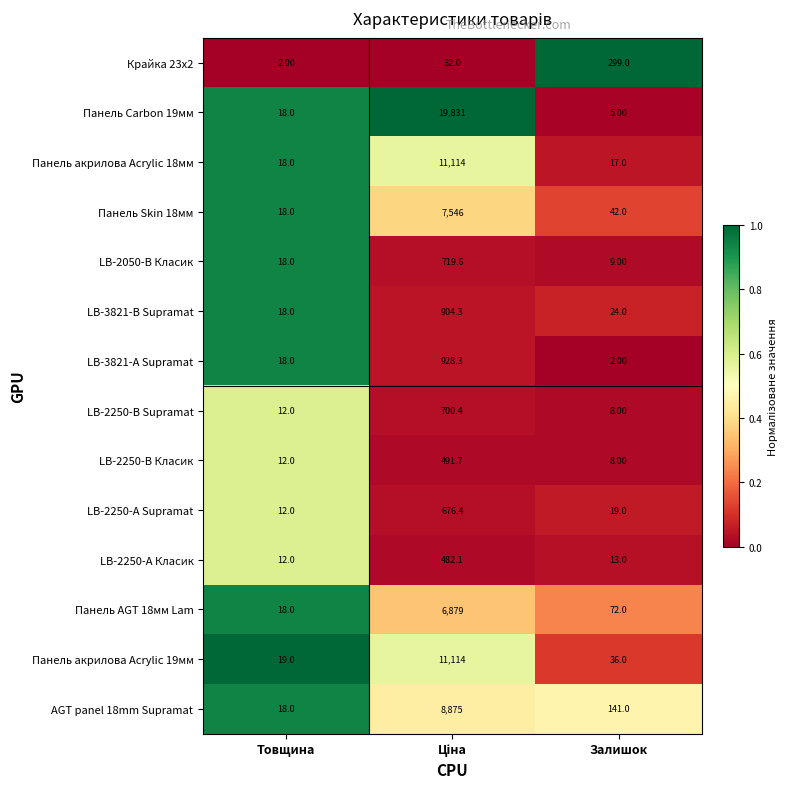

What is the difference between the highest and lowest values at Залишок?

297.0